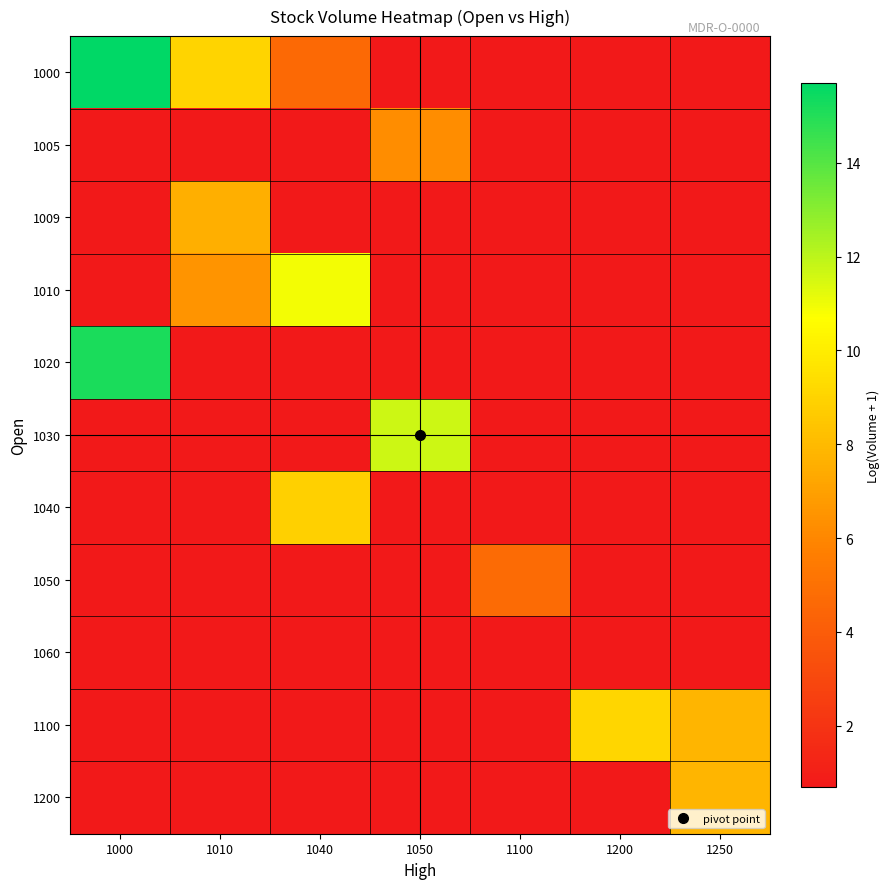

Reading left to right, what are all the values shown in this chart?

1000: 1000=15.7	1010=9.1	1040=4.7	1050=0.7	1100=0.7	1200=0.7	1250=0.7
1005: 1000=0.7	1010=0.7	1040=0.7	1050=6.2	1100=0.7	1200=0.7	1250=0.7
1009: 1000=0.7	1010=7.6	1040=0.7	1050=0.7	1100=0.7	1200=0.7	1250=0.7
1010: 1000=0.7	1010=6.5	1040=10.9	1050=0.7	1100=0.7	1200=0.7	1250=0.7
1020: 1000=15.1	1010=0.7	1040=0.7	1050=0.7	1100=0.7	1200=0.7	1250=0.7
1030: 1000=0.7	1010=0.7	1040=0.7	1050=11.7	1100=0.7	1200=0.7	1250=0.7
1040: 1000=0.7	1010=0.7	1040=8.9	1050=0.7	1100=0.7	1200=0.7	1250=0.7
1050: 1000=0.7	1010=0.7	1040=0.7	1050=0.7	1100=4.7	1200=0.7	1250=0.7
1060: 1000=0.7	1010=0.7	1040=0.7	1050=0.7	1100=0.7	1200=0.7	1250=0.7
1100: 1000=0.7	1010=0.7	1040=0.7	1050=0.7	1100=0.7	1200=9.1	1250=7.8
1200: 1000=0.7	1010=0.7	1040=0.7	1050=0.7	1100=0.7	1200=0.7	1250=7.8